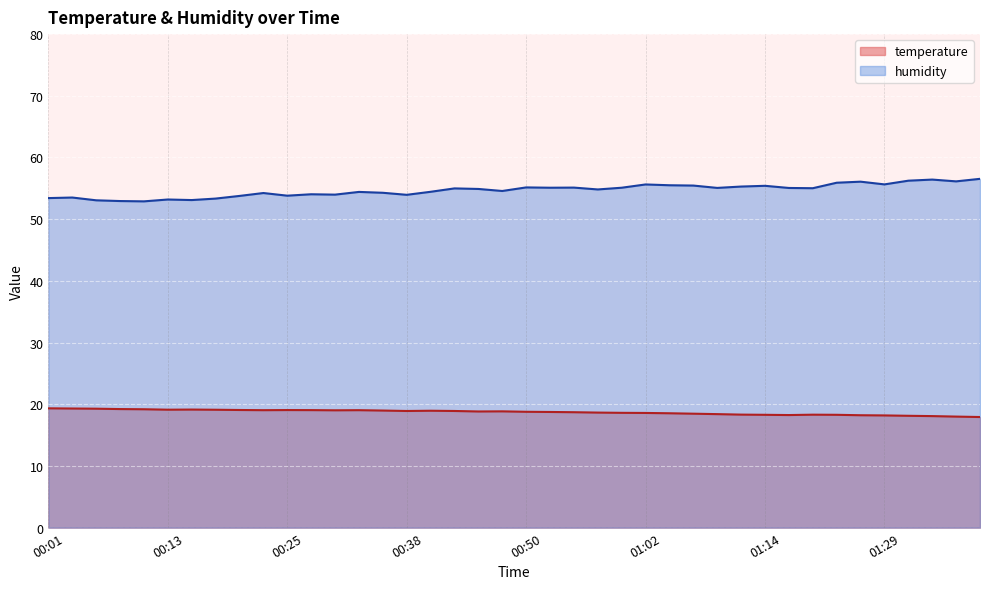

Reading right to left, what are all the values shown in this chart?

temperature: 17.9	18.0	18.1	18.1	18.2	18.2	18.3	18.3	18.2	18.3	18.3	18.4	18.5	18.5	18.6	18.6	18.6	18.7	18.8	18.8	18.9	18.8	18.9	18.9	18.9	19.0	19.0	19.0	19.1	19.1	19.0	19.1	19.1	19.1	19.1	19.2	19.2	19.3	19.3	19.3
humidity: 56.5	56.1	56.4	56.2	55.6	56.1	55.9	55.0	55.1	55.4	55.3	55.1	55.5	55.5	55.6	55.1	54.8	55.1	55.1	55.1	54.6	54.9	55.0	54.4	54.0	54.3	54.4	54.0	54.0	53.8	54.2	53.8	53.3	53.1	53.2	52.9	52.9	53.1	53.5	53.4